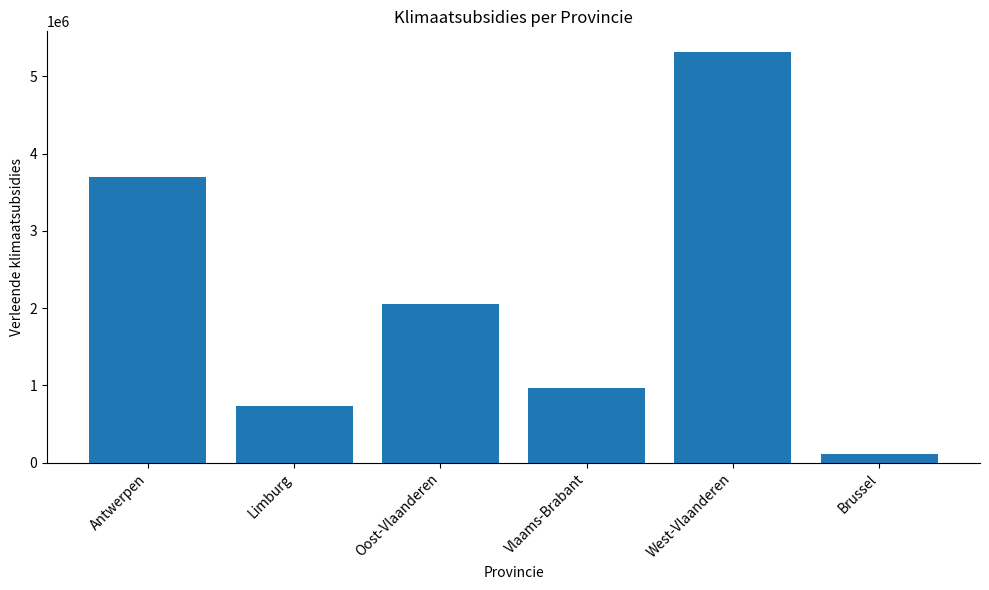

The value at Antwerpen is 3698346.5. True or false?

True